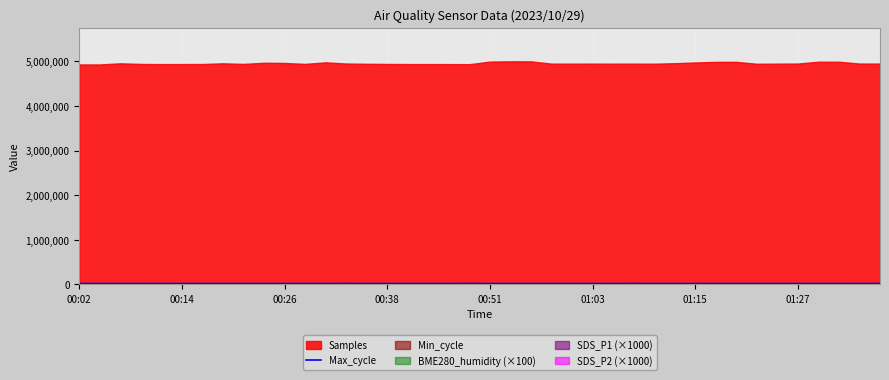

What is the change in value from 20 to 37?

+30